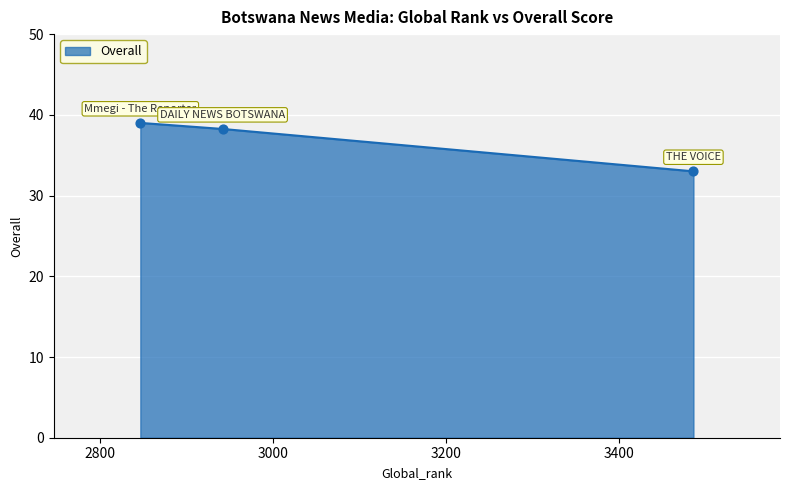

What is the greatest value displayed?

39.0